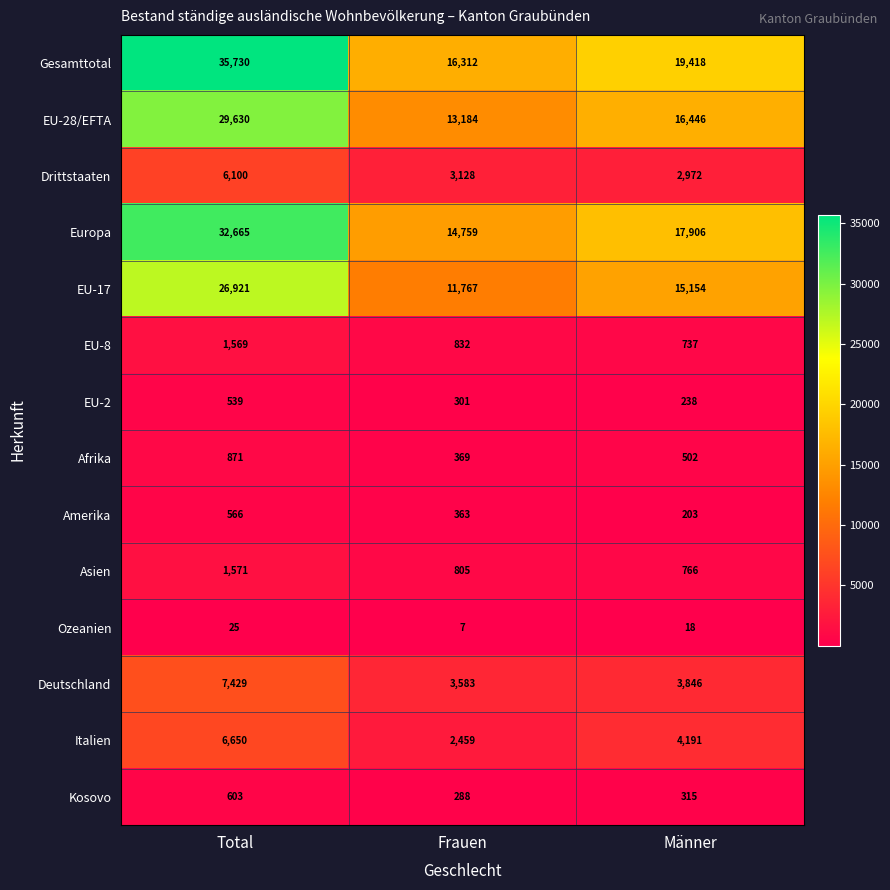

What is the average value of the Ozeanien series?

17